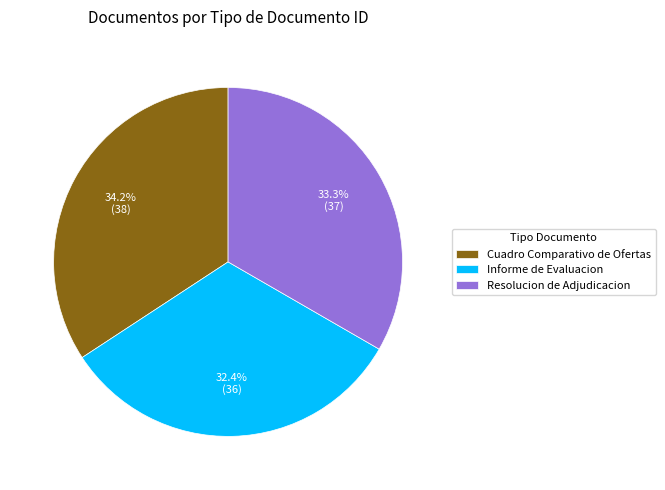

Between Informe de Evaluacion and Cuadro Comparativo de Ofertas, which is larger?

Cuadro Comparativo de Ofertas